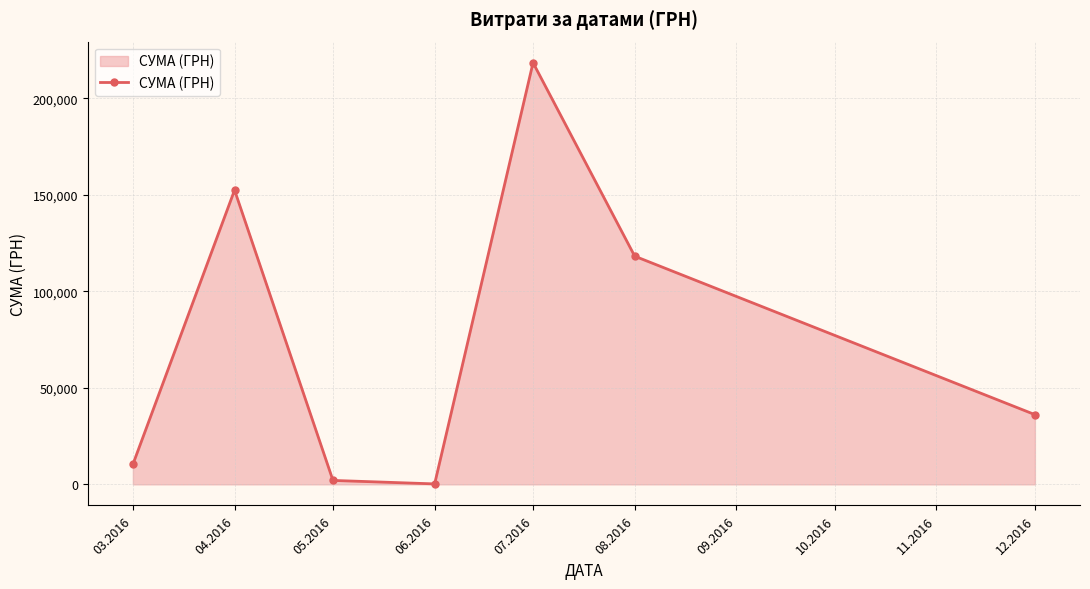

Reading left to right, list all the values displayed in this chart.

10339.7	152484.7	2040.5	240.0	218512.2	118239.8	36140.0